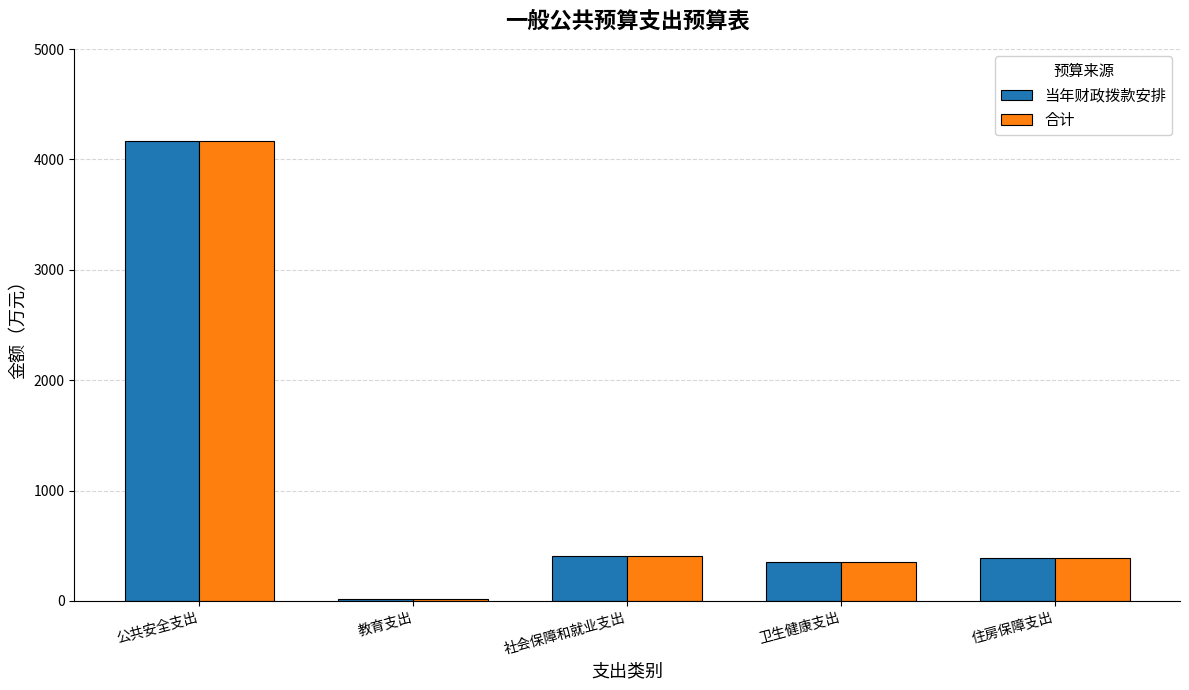

What is the difference between the maximum and second lowest values in the 当年财政拨款安排 series?

3813.4